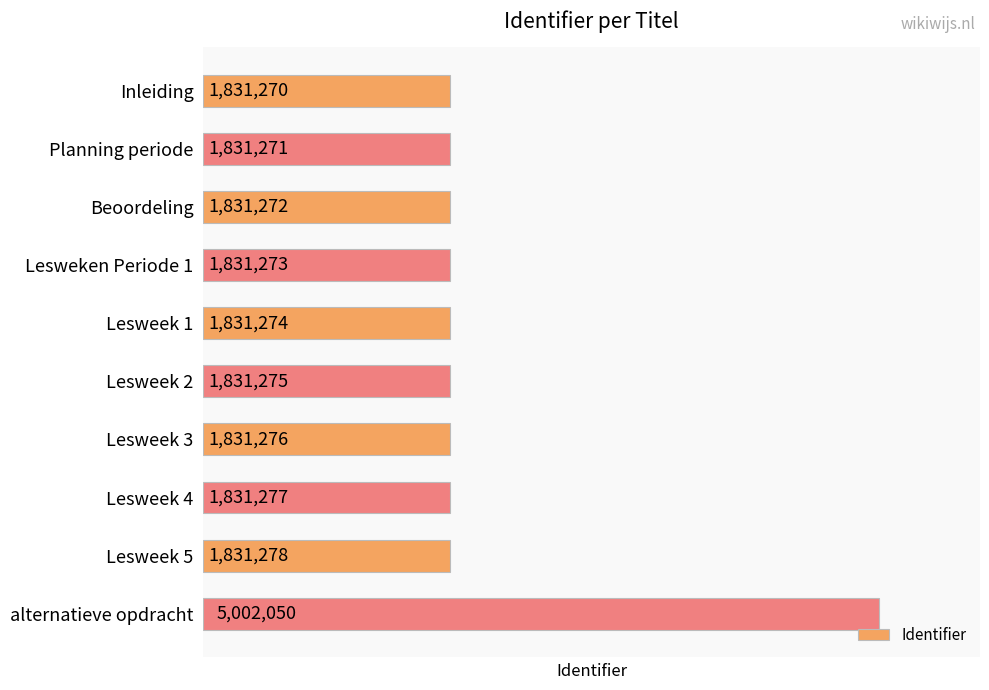

Between Lesweek 4 and Lesweek 3, which is larger?

Lesweek 4